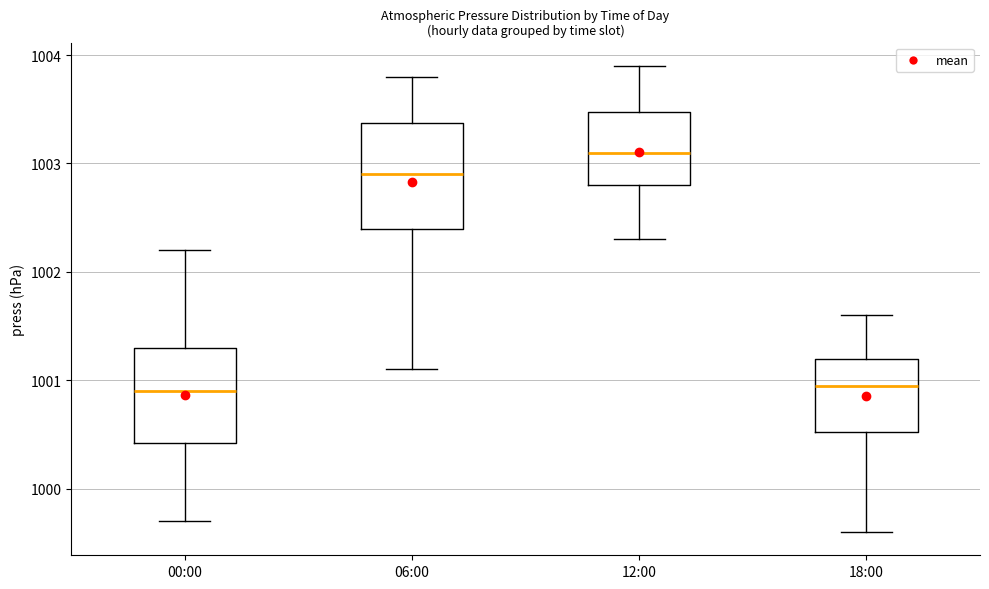

Reading left to right, read every box against the y-axis: the position of its median line, the range the box covers, and the ends of its whiskers. The values are not printed on the chart, so give them approximately, as read against the axis.

00:00: median 1000.9, box 1000.4 to 1001.3, whiskers 999.7 to 1002.2
06:00: median 1002.9, box 1002.4 to 1003.4, whiskers 1001.1 to 1003.8
12:00: median 1003.1, box 1002.8 to 1003.5, whiskers 1002.3 to 1003.9
18:00: median 1001.0, box 1000.5 to 1001.2, whiskers 999.6 to 1001.6